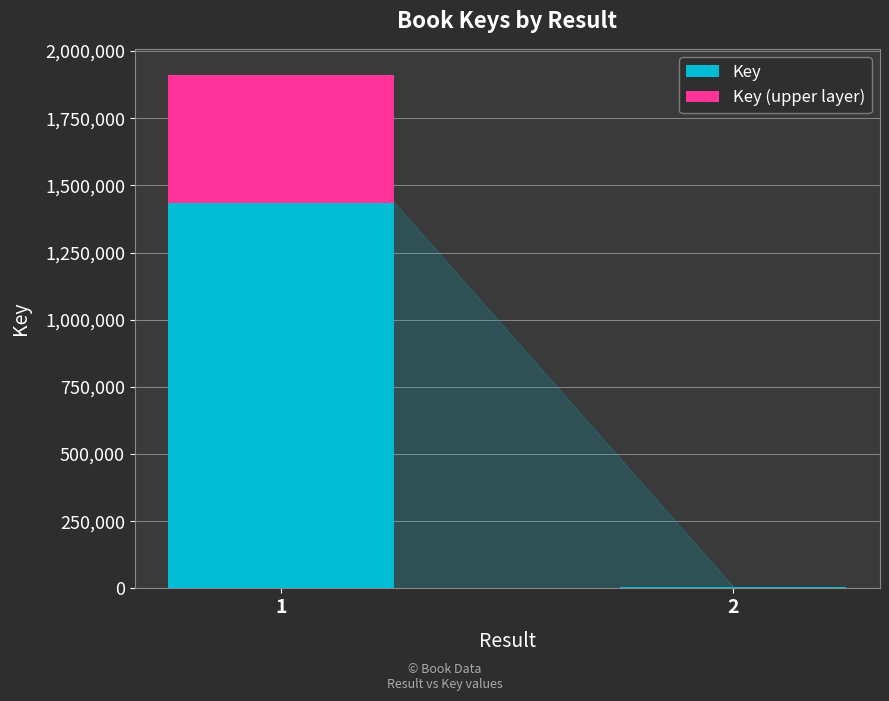

How many Key (upper layer) values are between 1731 and 478141?

2